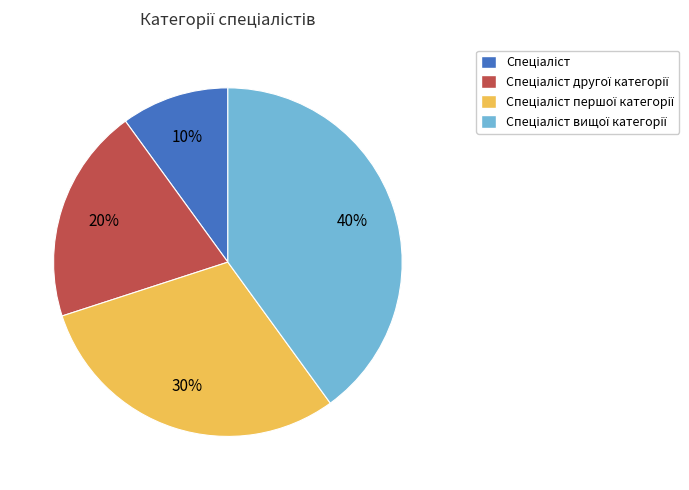

Does any single category account for the majority?

No